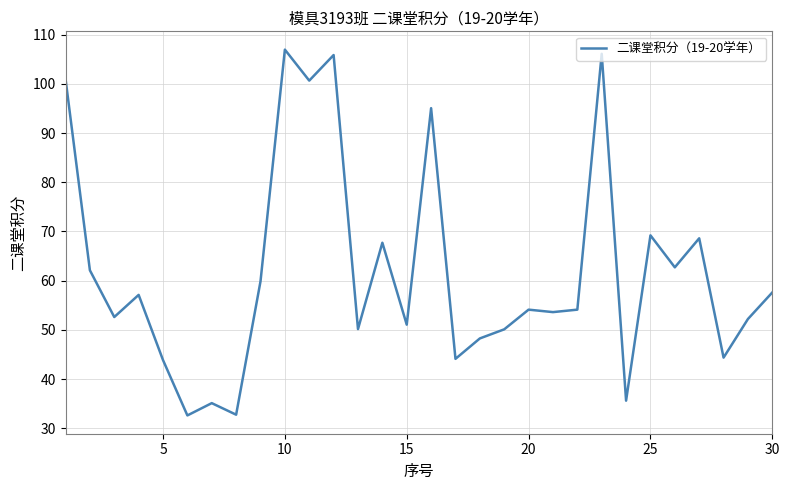

Count the number of data series in this chart.

1